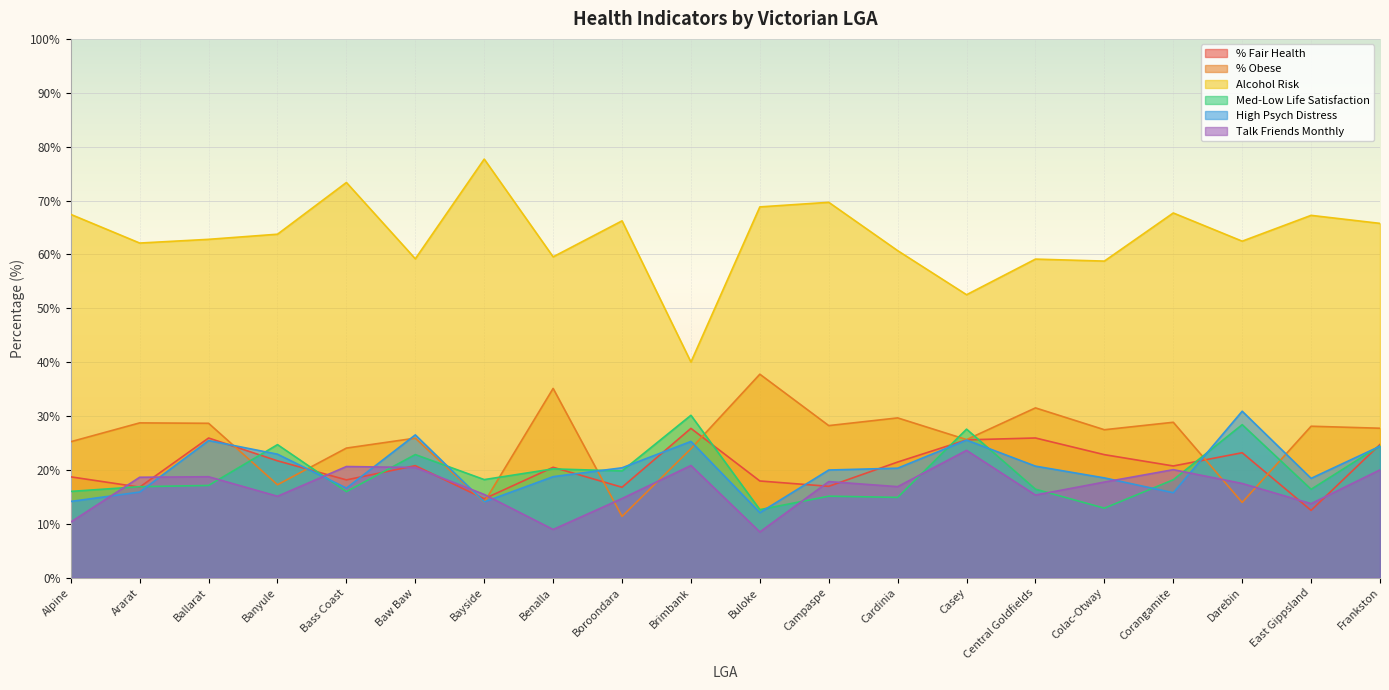

Which category has the lowest value in the Alcohol Risk series?

Brimbank